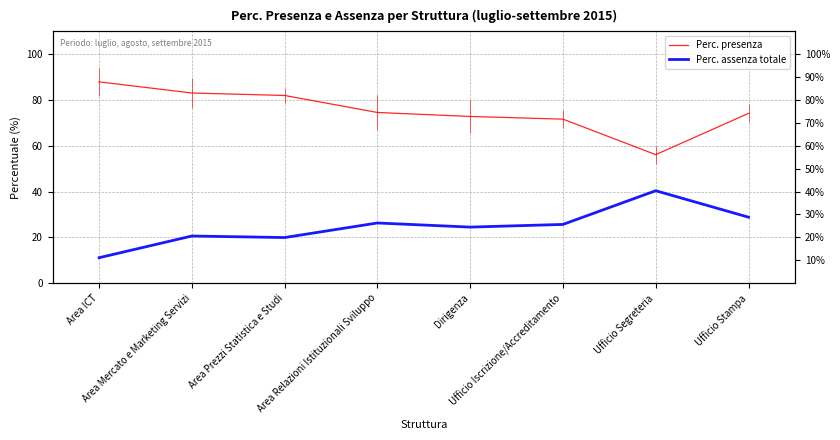

At which category is the sum across all series the highest?

Area Mercato e Marketing Servizi